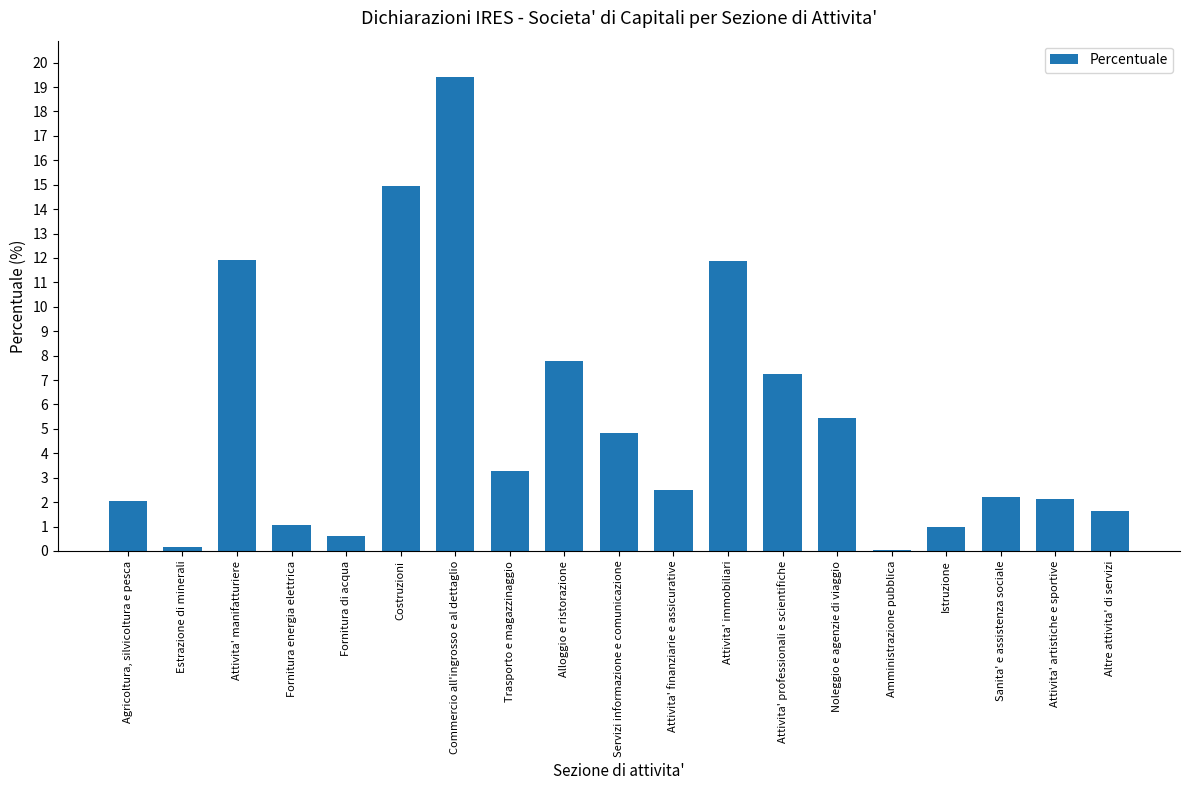

Which label corresponds to the largest value in the chart?

Commercio all'ingrosso e al dettaglio